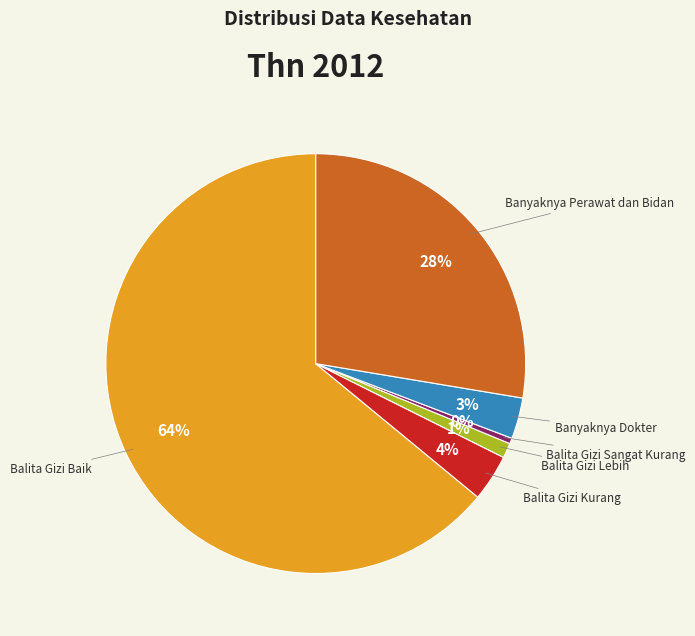

Combined, do Balita Gizi Kurang and Balita Gizi Lebih account for over 50%?

No